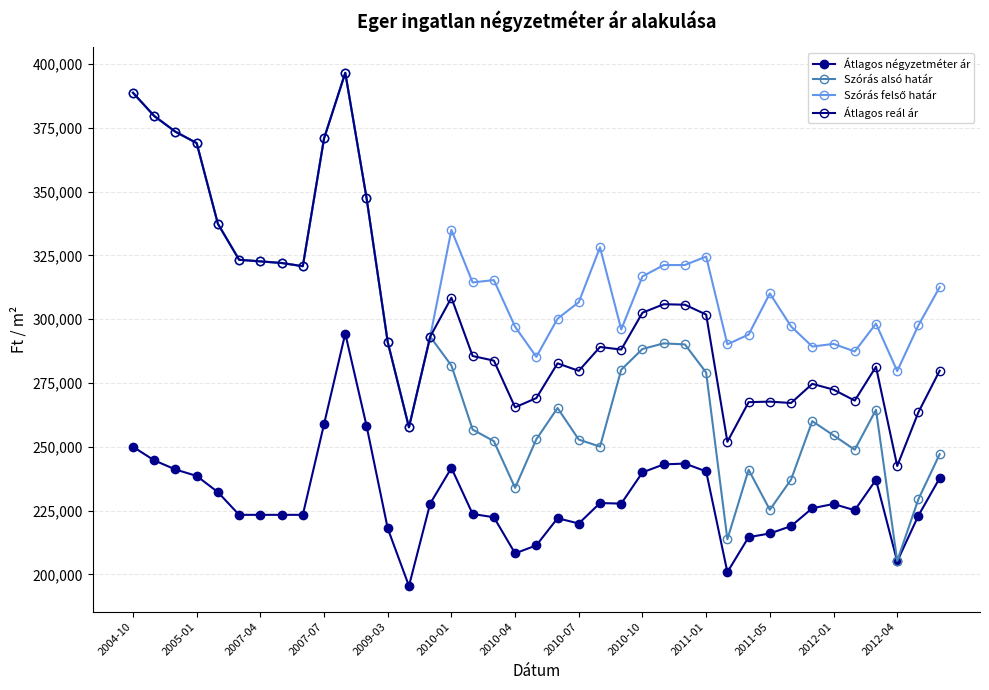

What is the minimum value shown in the chart?

195451